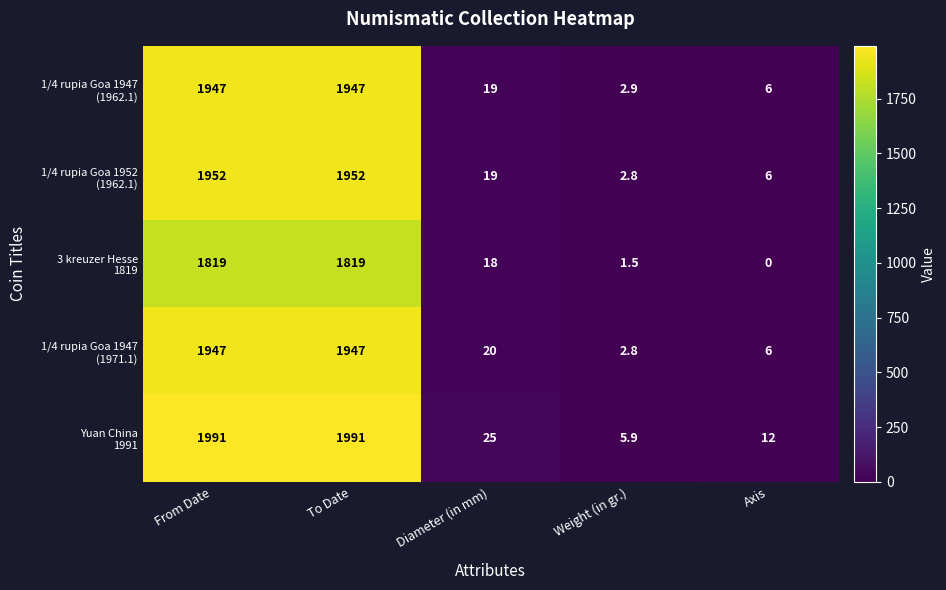

What is the greatest value displayed?

1991.0